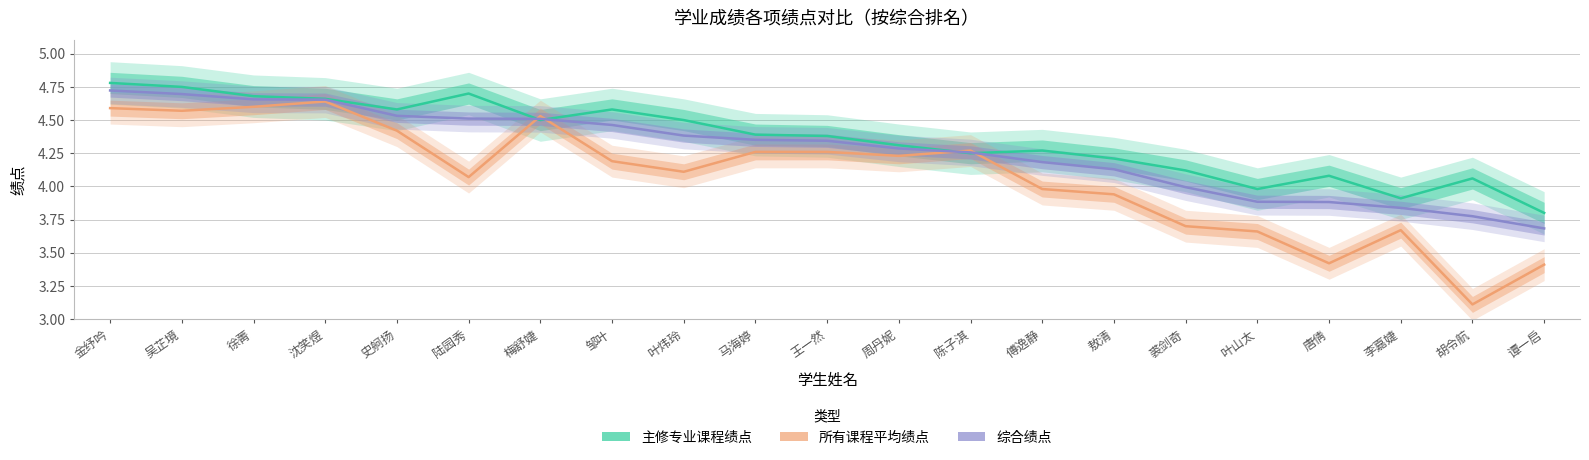

The value of 综合绩点 at 吴芷境 is 7.2. True or false?

False